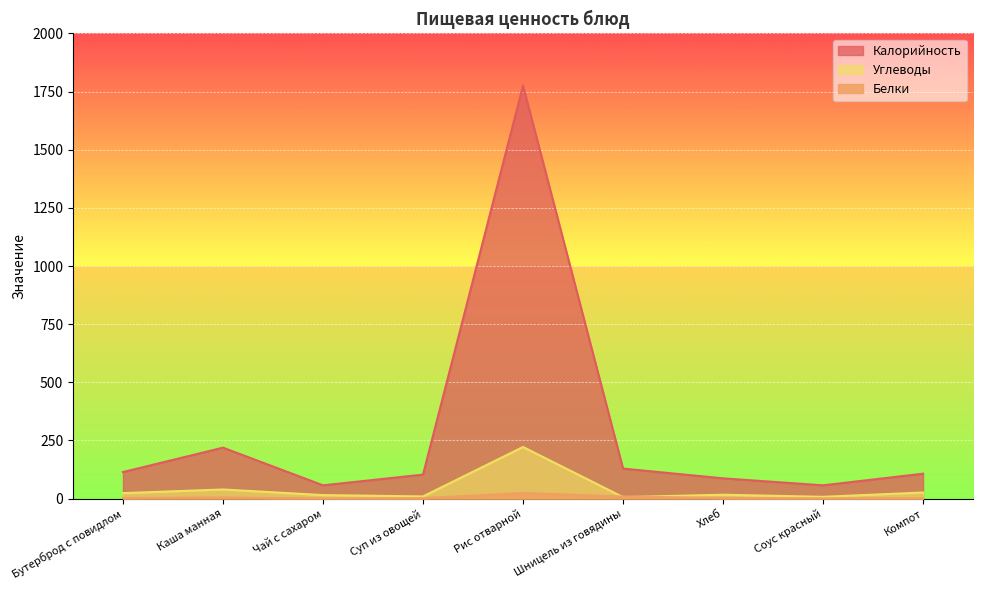

Count the number of categories in the chart.

9